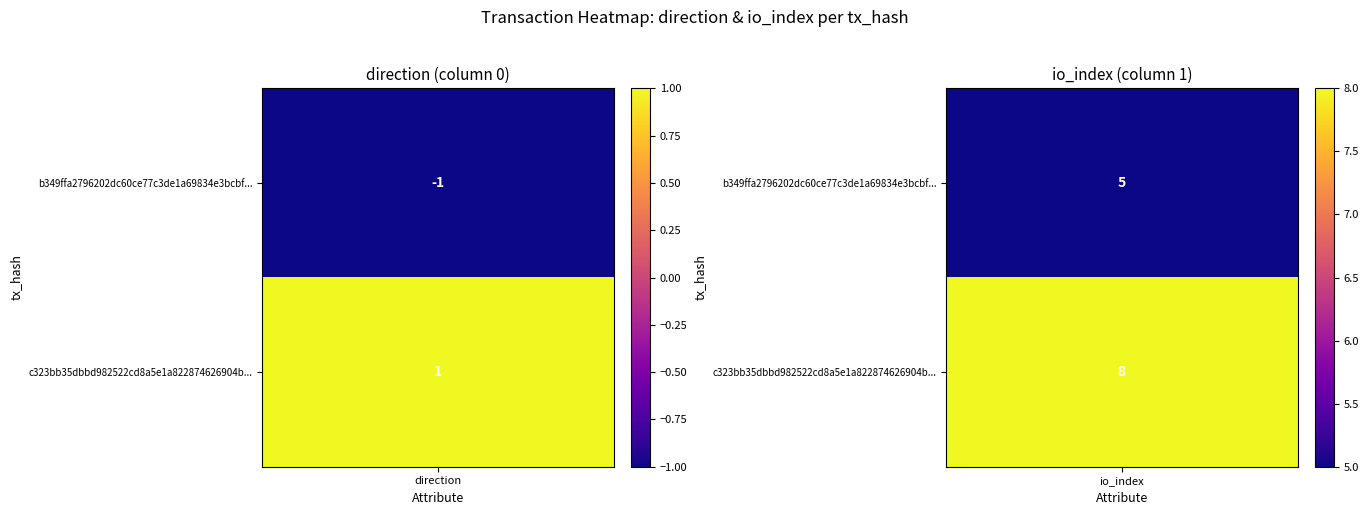

How many positive values does the b349ffa2796202dc60ce77c3de1a69834e3bcbf series have?

1